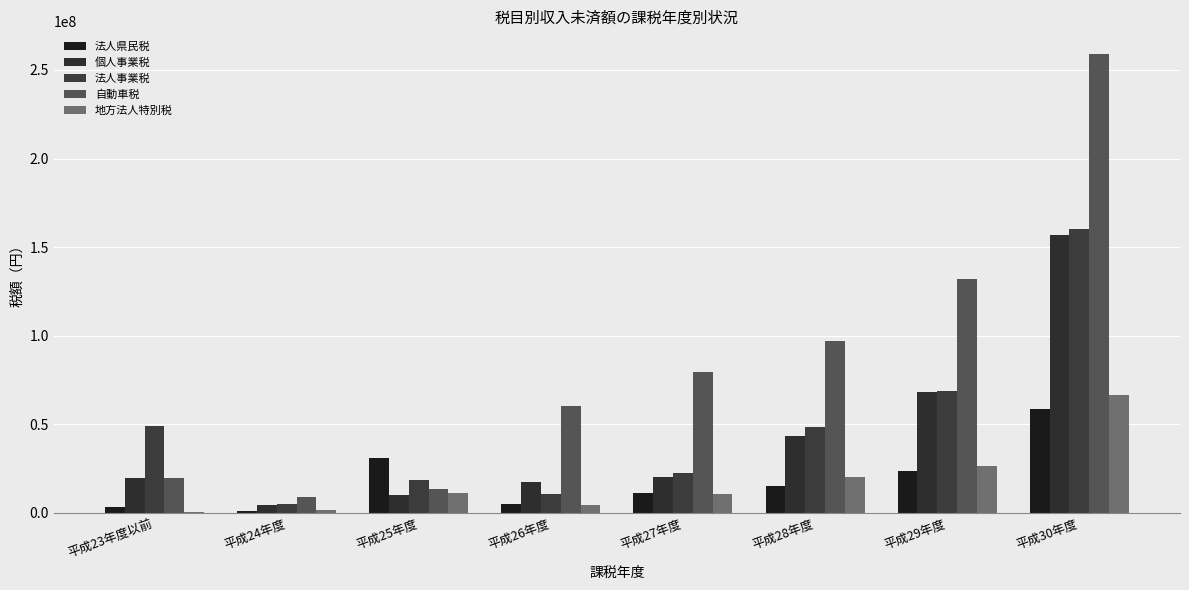

What are all the series names shown in the legend?

法人県民税, 個人事業税, 法人事業税, 自動車税, 地方法人特別税